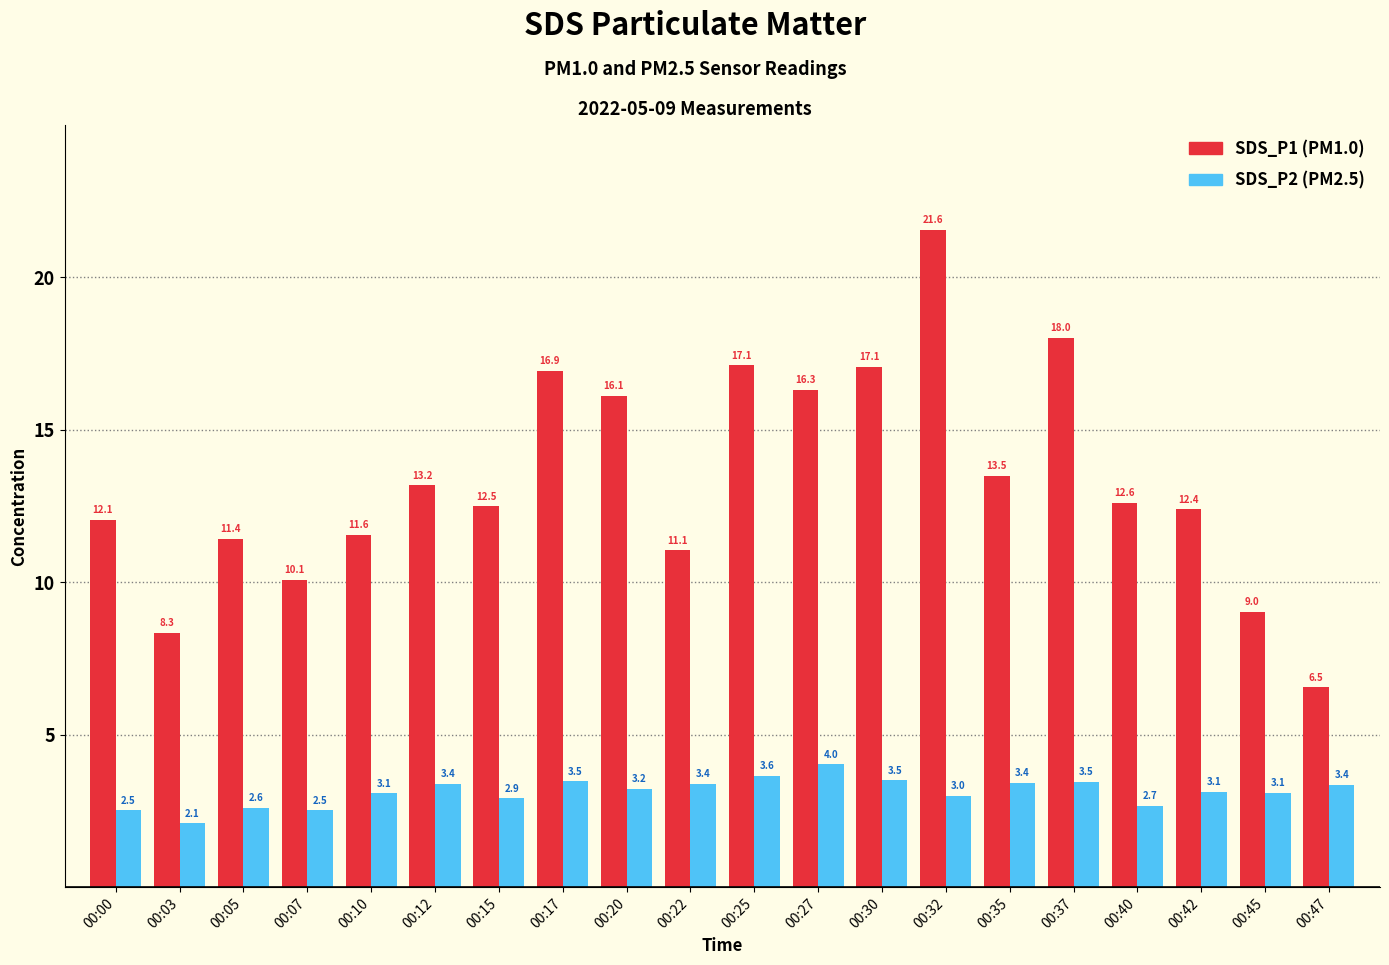

What is the maximum value shown in the chart?

21.6